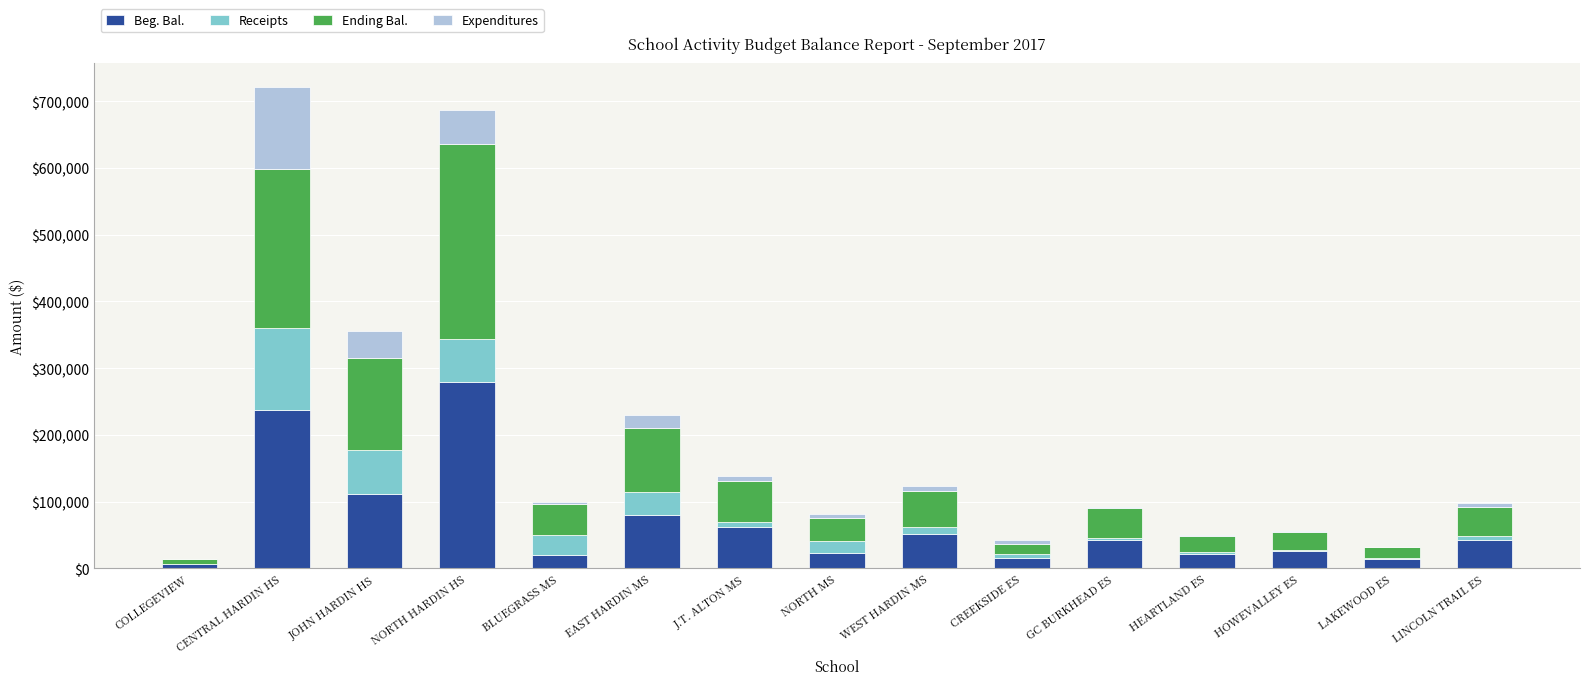

What is the sum of all Beg. Bal. values?

1032696.9